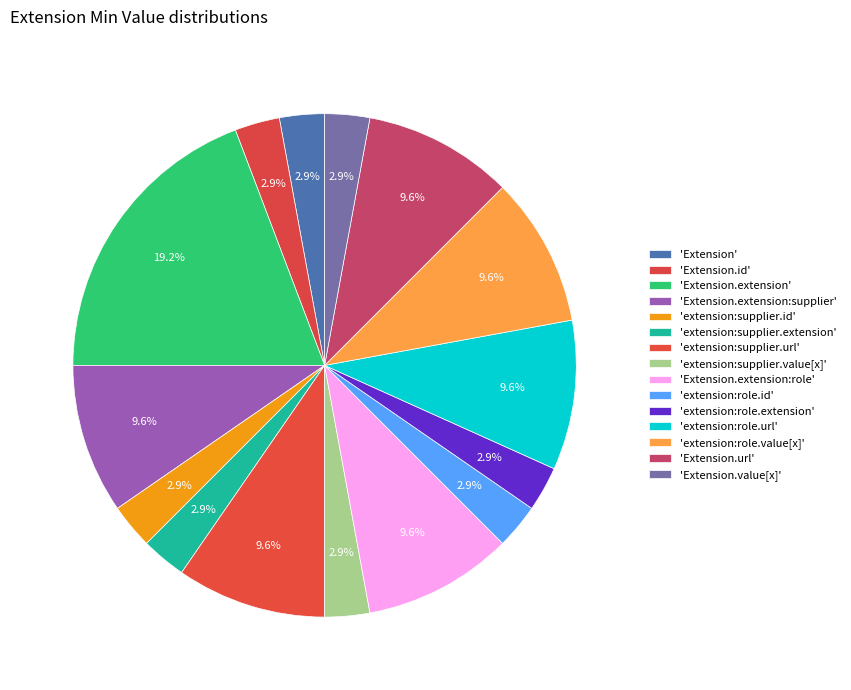

Which category has the biggest portion of the pie?

Extension.extension